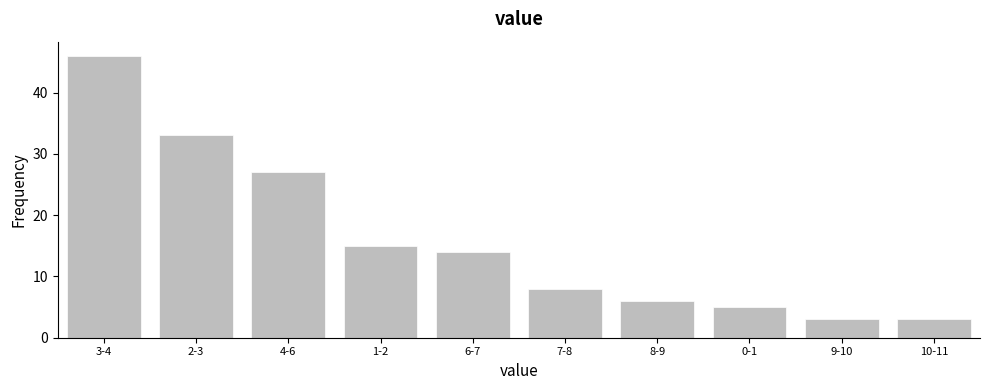

Reading left to right, list all the values displayed in this chart.

46	33	27	15	14	8	6	5	3	3